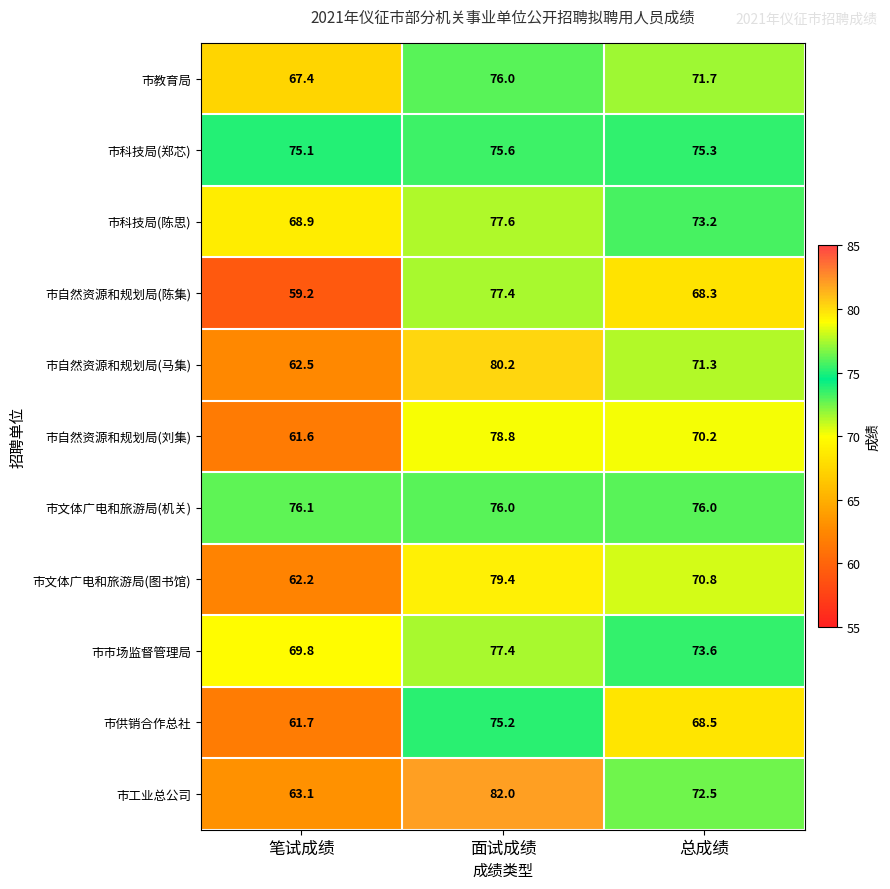

At which category is the sum across all series the highest?

面试成绩